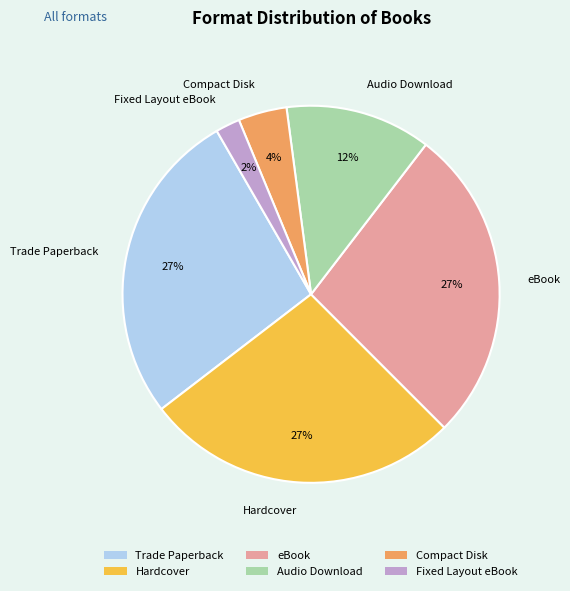

Is the sum of Audio Download and Trade Paperback greater than half?

No